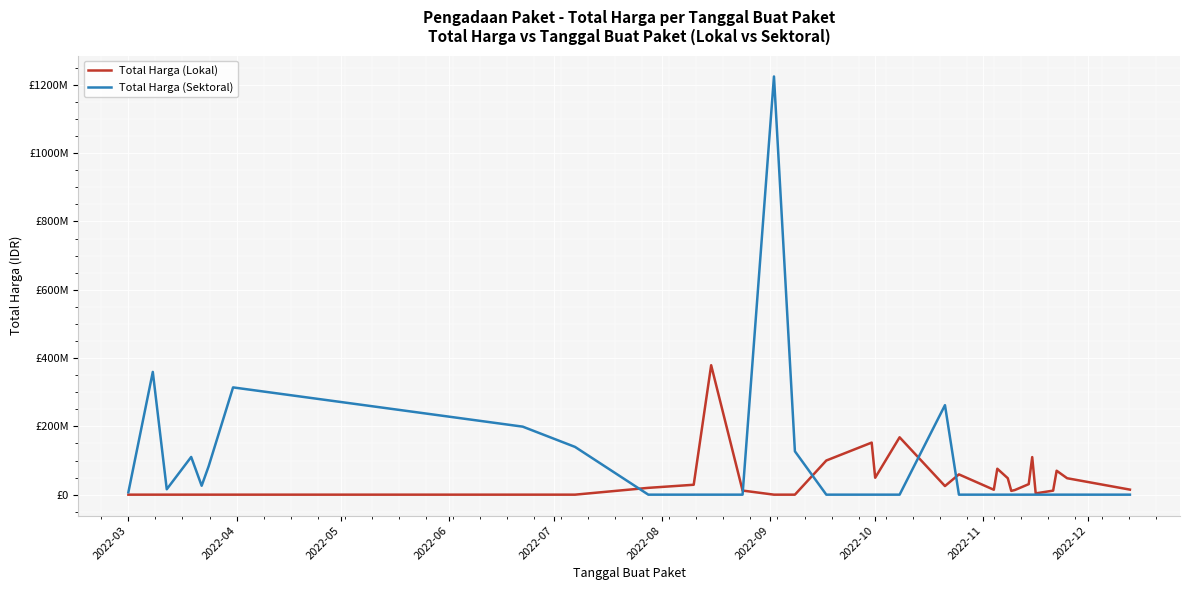

Which series has the largest range (max minus min)?

Total Harga (Sektoral)